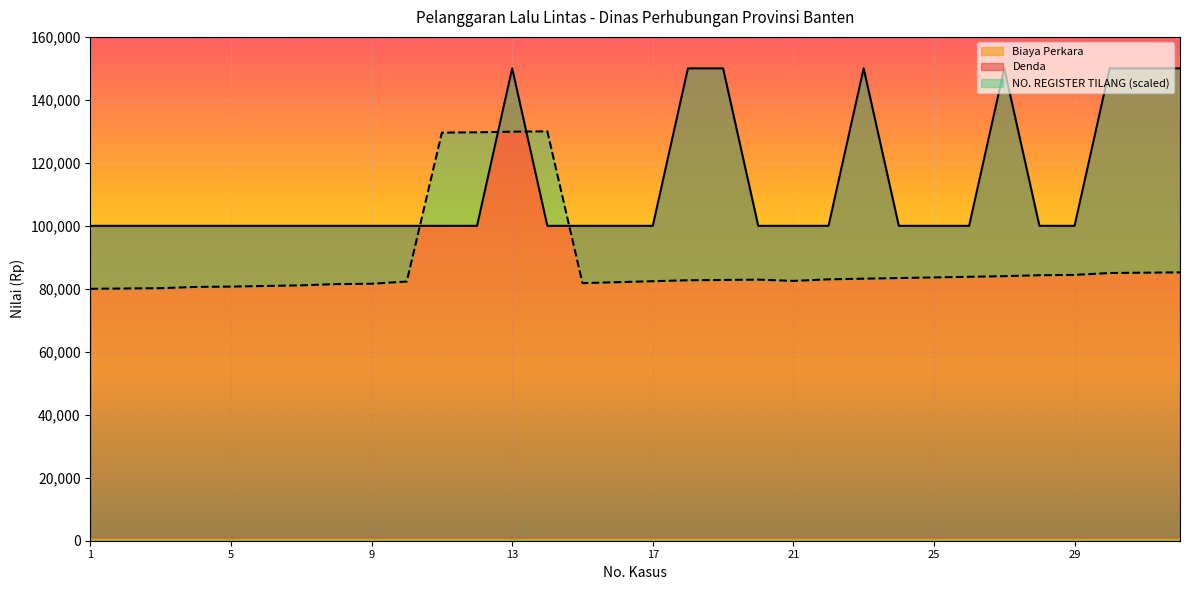

Reading left to right, extract all data points from this chart.

Denda: 100000.0	100000.0	100000.0	100000.0	100000.0	100000.0	100000.0	100000.0	100000.0	100000.0	100000.0	100000.0	150000.0	100000.0	100000.0	100000.0	100000.0	150000.0	150000.0	100000.0	100000.0	100000.0	150000.0	100000.0	100000.0	100000.0	150000.0	100000.0	100000.0	150000.0	150000.0	150000.0
NO. REGISTER TILANG: 80000.0	80100.4	80200.8	80602.4	80702.8	80903.6	81104.4	81506.0	81606.4	82309.2	129598.4	129698.8	129899.6	130000.0	81807.2	82108.4	82409.6	82710.8	82811.2	82911.6	82510.0	83012.0	83212.9	83413.7	83614.5	83815.3	84016.1	84317.3	84417.7	85020.1	85120.5	85220.9